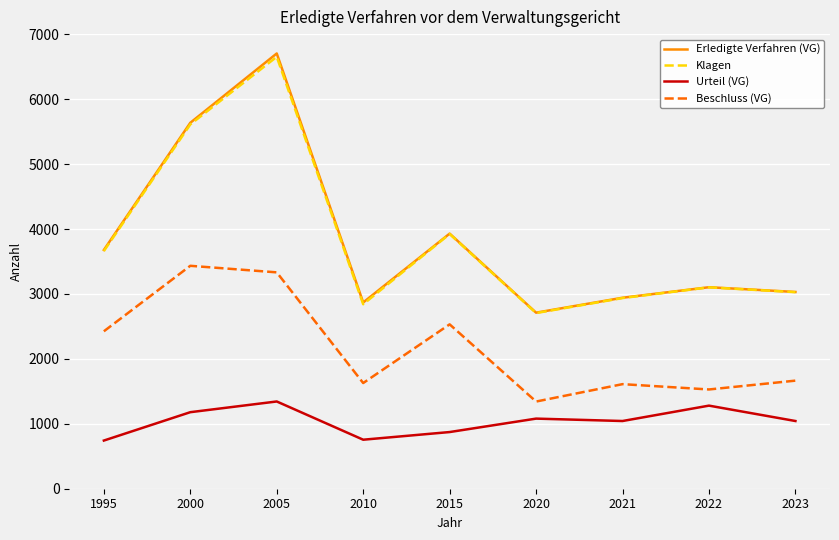

What is the highest value of the Beschluss (VG) series?

3434